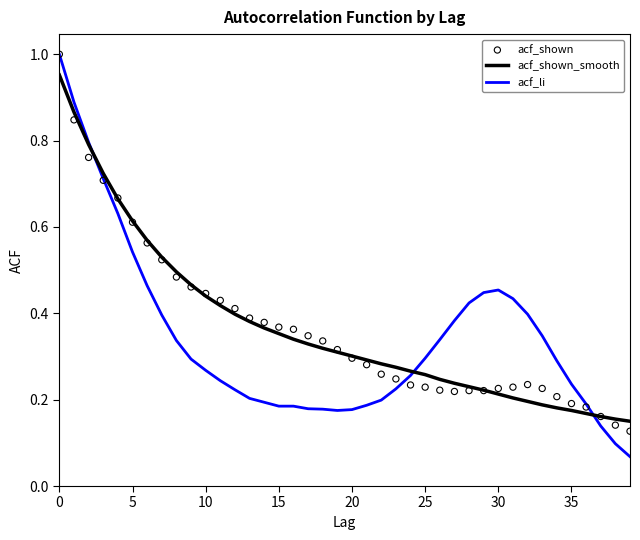

Which series has the largest total across all categories?

acf_shown